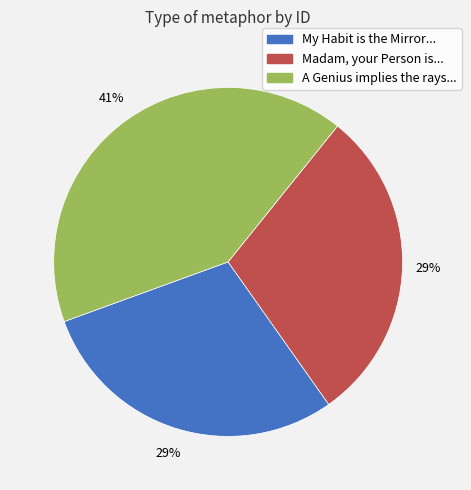

To the nearest percent, what is the difference between the largest and smallest slice percentages?

12%